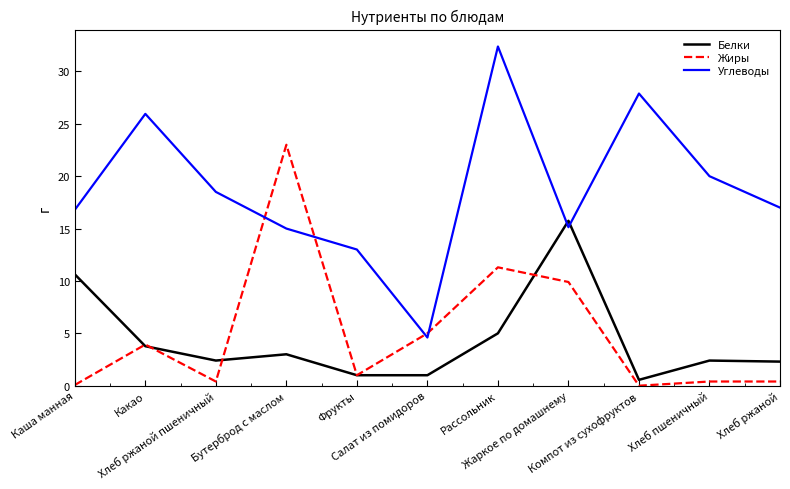

What is the average value of the Углеводы series?

18.7